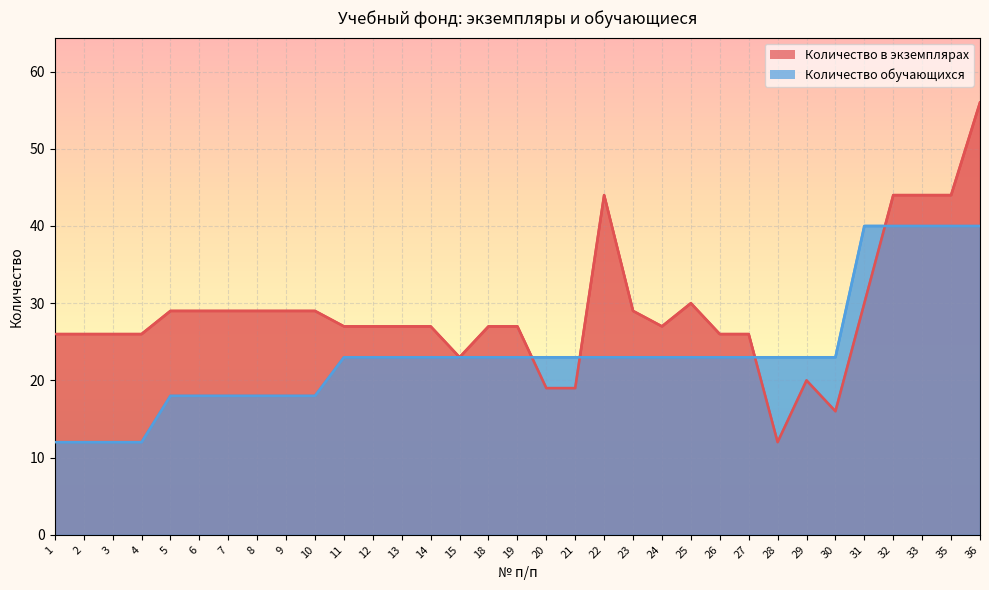

Is the value of Количество в экземплярах at 19 greater than the value of Количество обучающихся at 2?

Yes